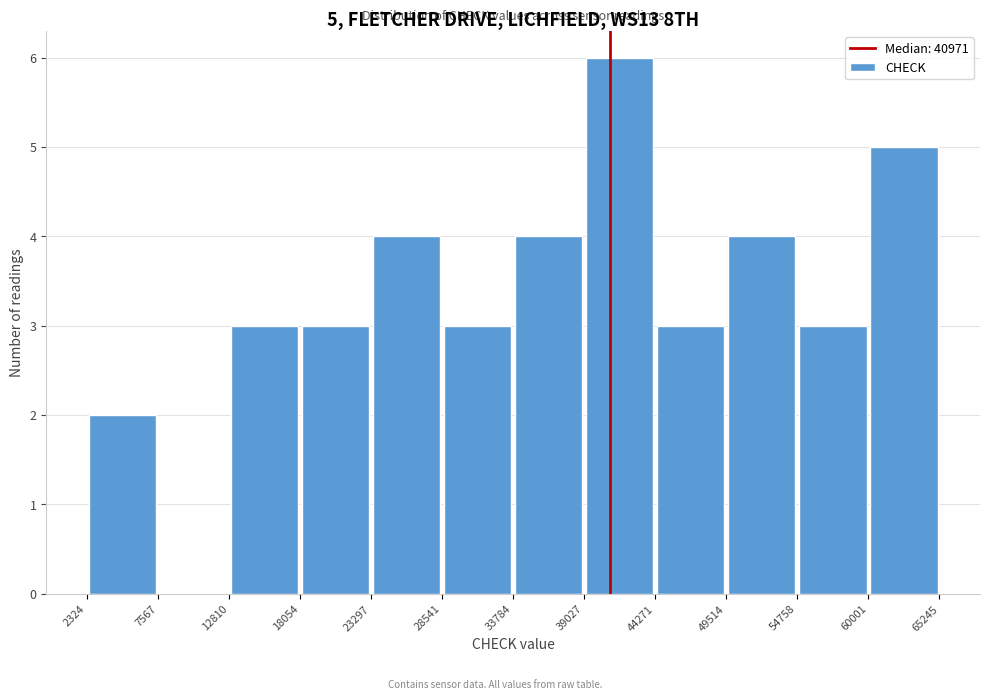

Over which range of the x-axis is the bar tallest?

39027 to 44271